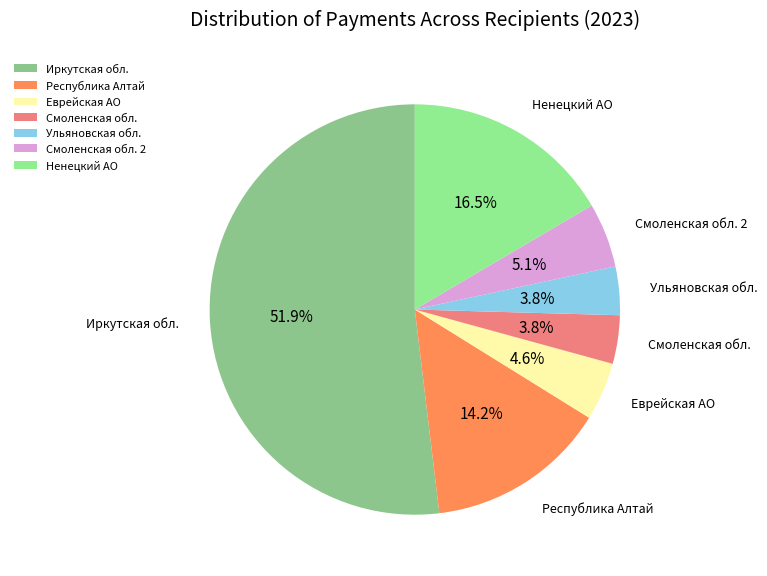

How many slices are in this pie chart?

7